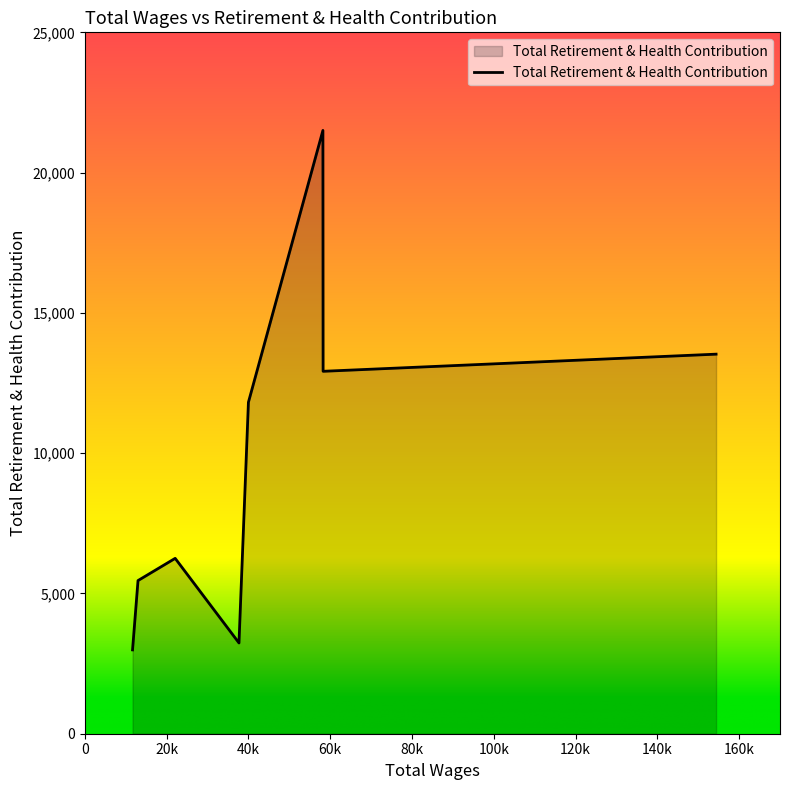

How many interior local valleys (lower than both neighbors) does the data have?

2